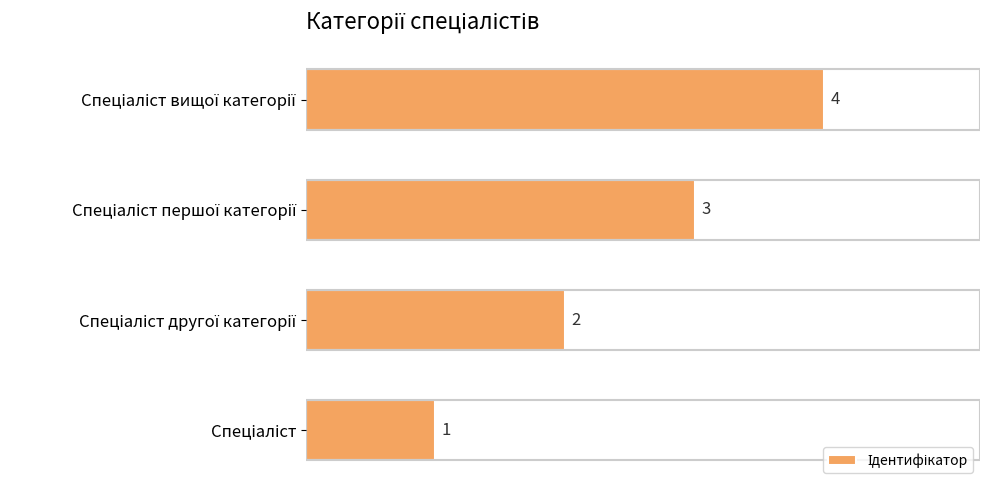

What is the sum of all values?

10